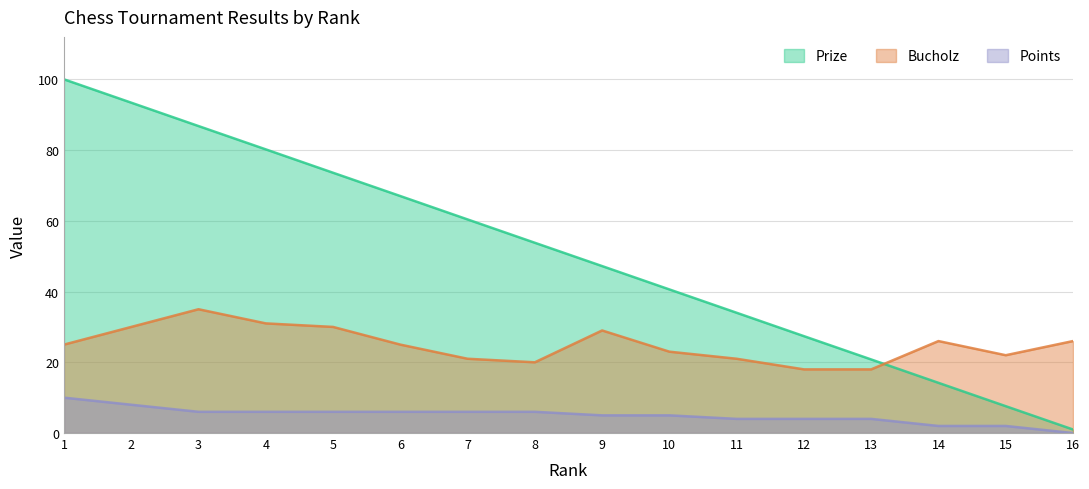

How many lines are shown in the chart?

3